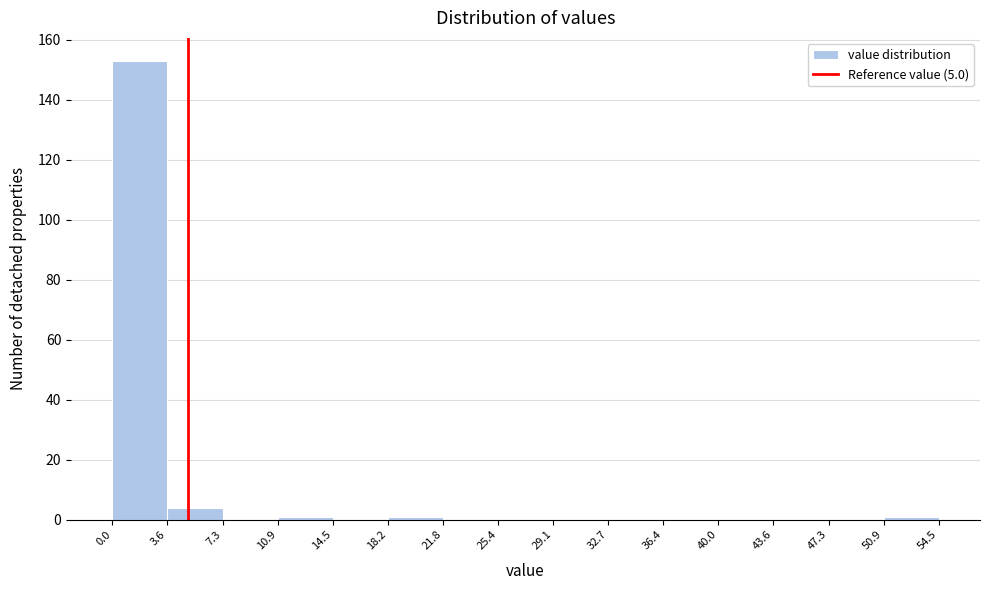

How tall is the bar that spans 3.6 to 7.3 on the x-axis? The values are not printed on the chart, so give them approximately, as read against the axis.

4